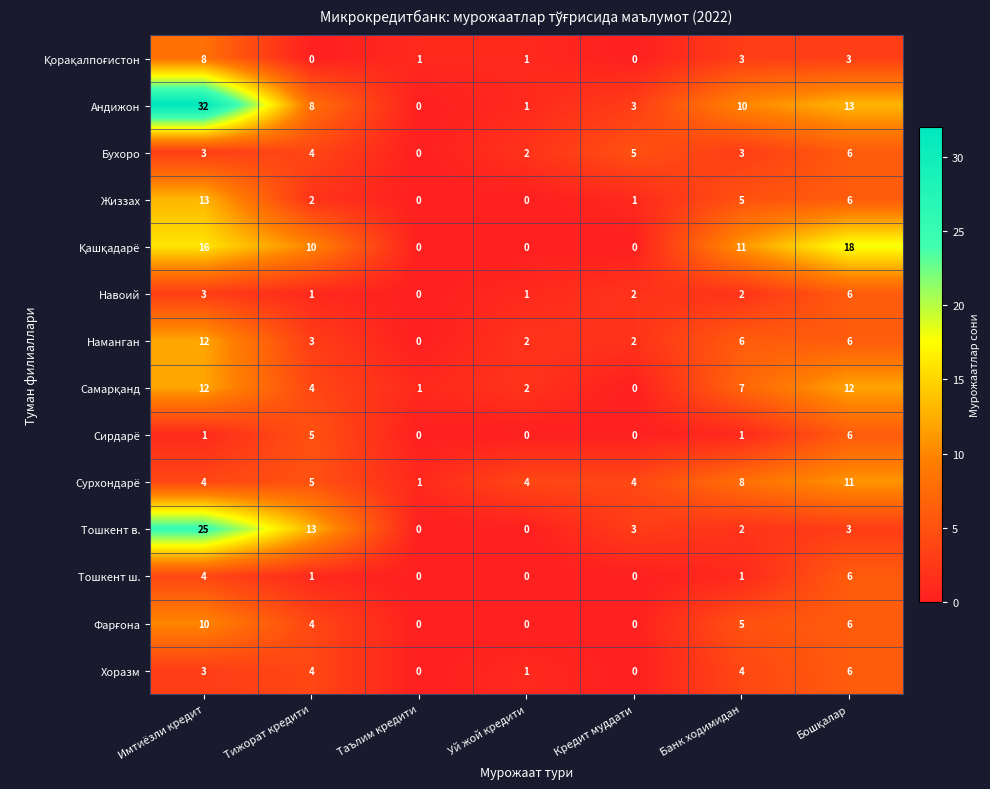

Which series has the largest total across all categories?

Андижон